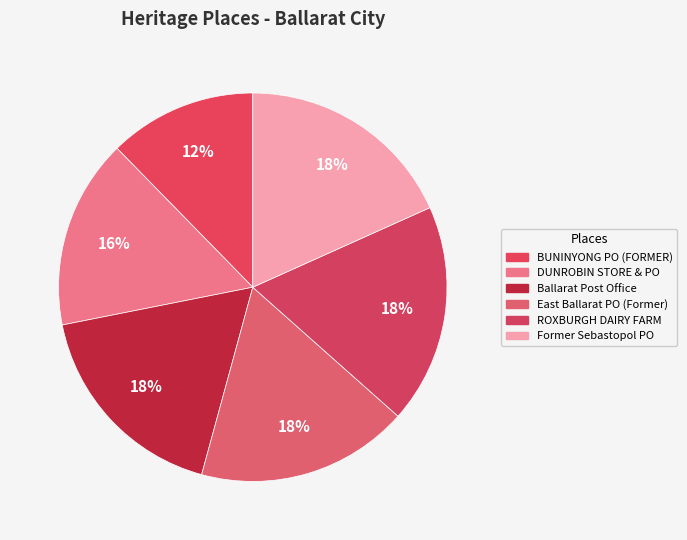

How many segments does this pie chart have?

6